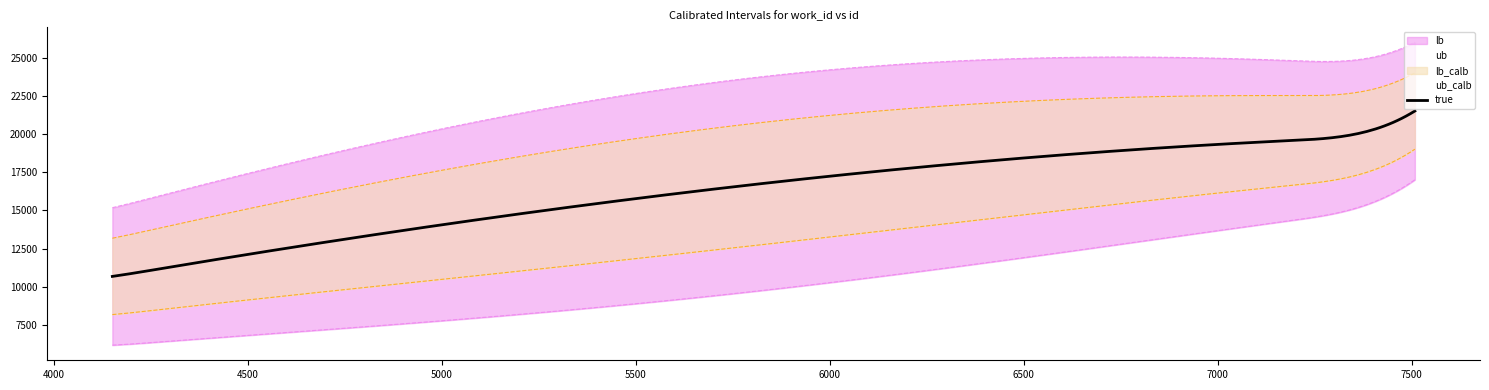

What is the value of the id point at the 5th from the left?

20085